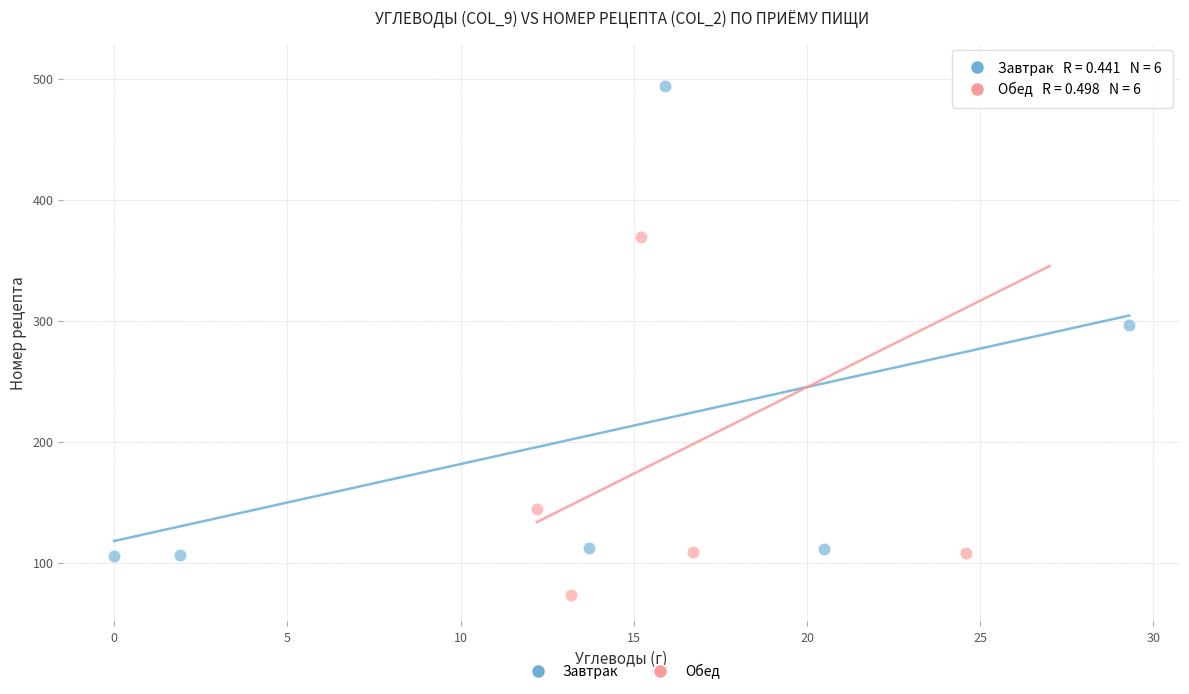

What are all the series names shown in the legend?

Завтрак, Обед